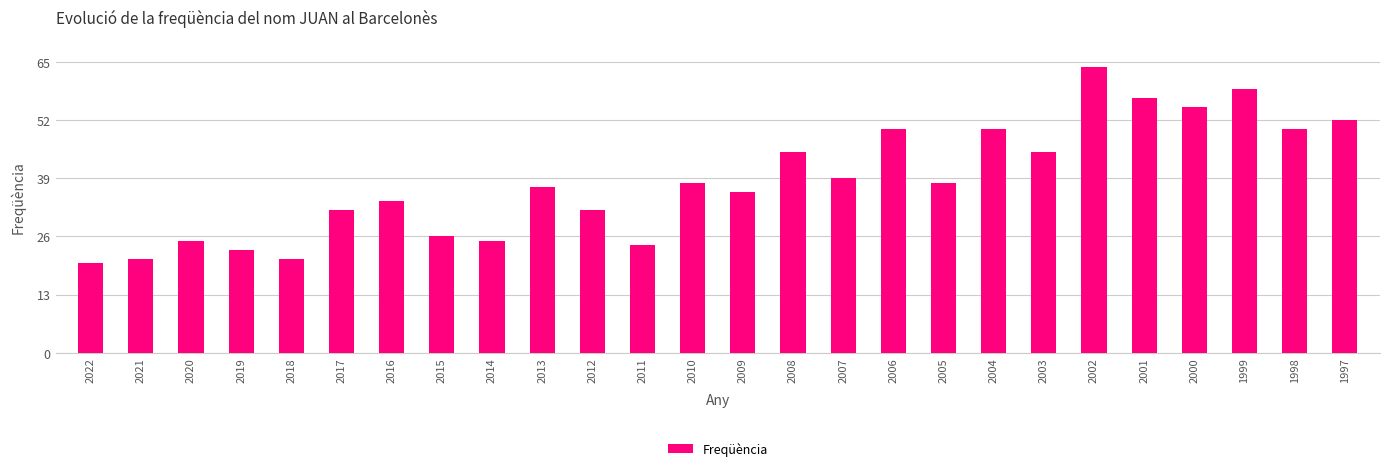

Are the bars grouped side by side (vs. stacked)?

No